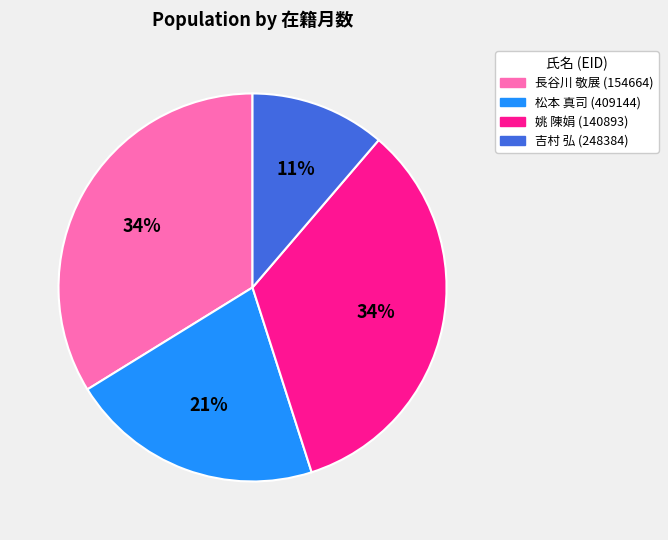

What is the smallest slice in the pie chart?

吉村 弘 (248384)